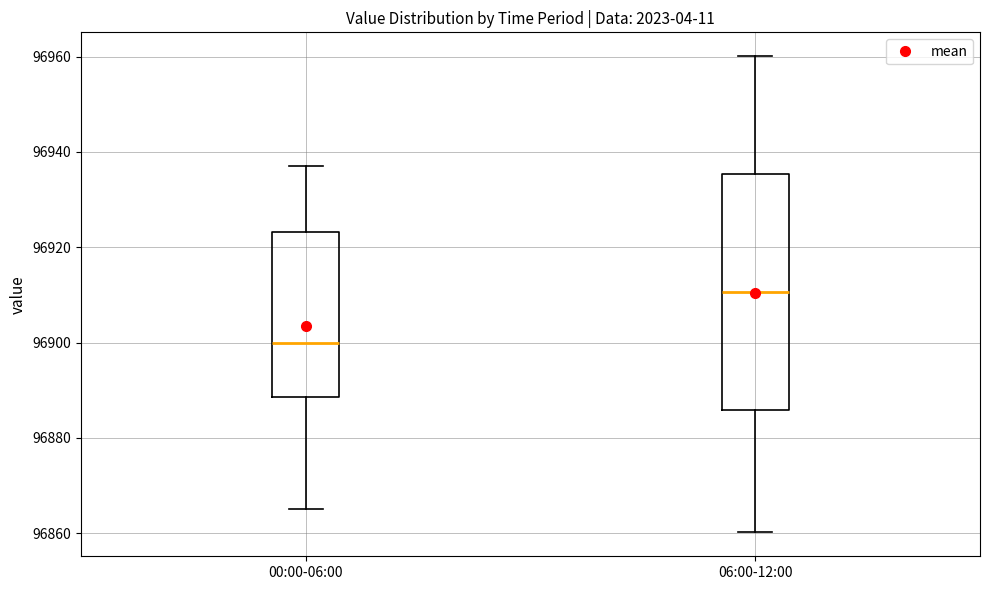

Reading left to right, read every box against the y-axis: the position of its median line, the range the box covers, and the ends of its whiskers. The values are not printed on the chart, so give them approximately, as read against the axis.

00:00-06:00: median 96900, box 96888 to 96924, whiskers 96864 to 96938
06:00-12:00: median 96910, box 96886 to 96936, whiskers 96860 to 96960